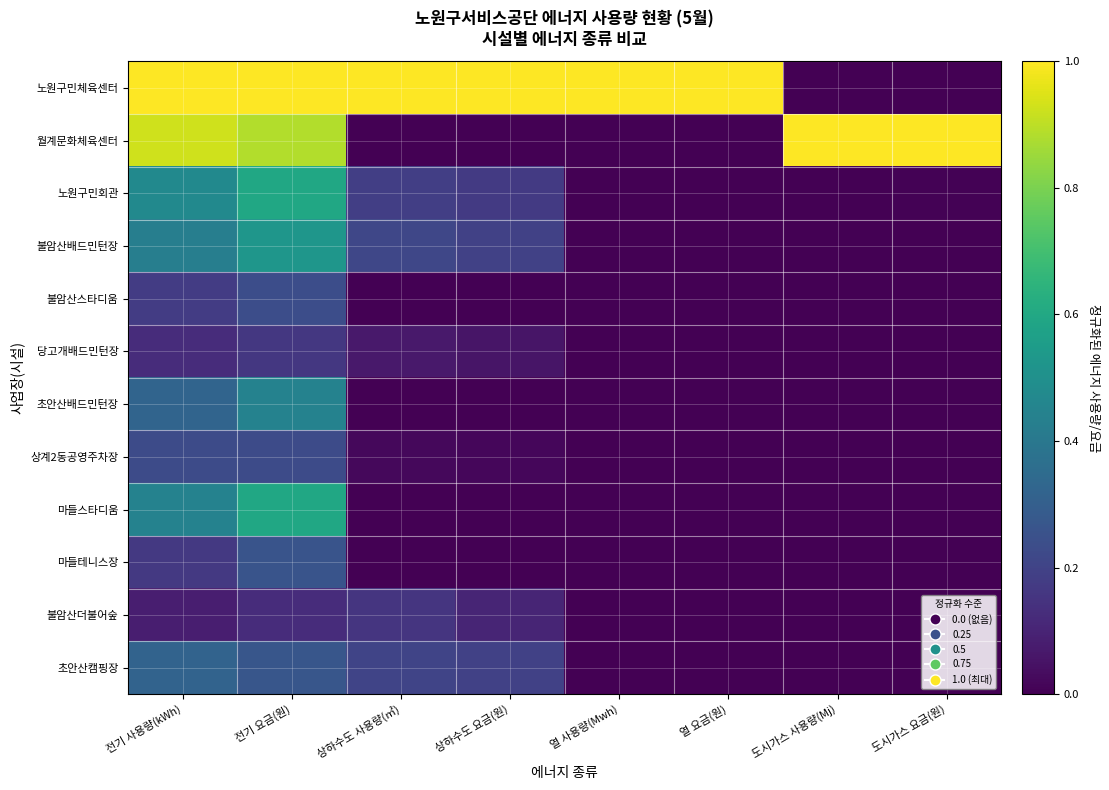

Reading right to left, transcribe all the data shown in this chart.

노원구민체육센터: 도시가스 요금(원)=0.0	도시가스 사용량(Mj)=0.0	열 요금(원)=1.0	열 사용량(Mwh)=1.0	상하수도 요금(원)=1.0	상하수도 사용량(㎥)=1.0	전기 요금(원)=1.0	전기 사용량(kWh)=1.0
월계문화체육센터: 도시가스 요금(원)=1.0	도시가스 사용량(Mj)=1.0	열 요금(원)=0.0	열 사용량(Mwh)=0.0	상하수도 요금(원)=0.0	상하수도 사용량(㎥)=0.0	전기 요금(원)=0.9	전기 사용량(kWh)=0.9
노원구민회관: 도시가스 요금(원)=0.0	도시가스 사용량(Mj)=0.0	열 요금(원)=0.0	열 사용량(Mwh)=0.0	상하수도 요금(원)=0.2	상하수도 사용량(㎥)=0.2	전기 요금(원)=0.6	전기 사용량(kWh)=0.5
불암산배드민턴장: 도시가스 요금(원)=0.0	도시가스 사용량(Mj)=0.0	열 요금(원)=0.0	열 사용량(Mwh)=0.0	상하수도 요금(원)=0.2	상하수도 사용량(㎥)=0.2	전기 요금(원)=0.5	전기 사용량(kWh)=0.4
불암산스타디움: 도시가스 요금(원)=0.0	도시가스 사용량(Mj)=0.0	열 요금(원)=0.0	열 사용량(Mwh)=0.0	상하수도 요금(원)=0.0	상하수도 사용량(㎥)=0.0	전기 요금(원)=0.2	전기 사용량(kWh)=0.2
당고개배드민턴장: 도시가스 요금(원)=0.0	도시가스 사용량(Mj)=0.0	열 요금(원)=0.0	열 사용량(Mwh)=0.0	상하수도 요금(원)=0.1	상하수도 사용량(㎥)=0.1	전기 요금(원)=0.2	전기 사용량(kWh)=0.1
초안산배드민턴장: 도시가스 요금(원)=0.0	도시가스 사용량(Mj)=0.0	열 요금(원)=0.0	열 사용량(Mwh)=0.0	상하수도 요금(원)=0.0	상하수도 사용량(㎥)=0.0	전기 요금(원)=0.4	전기 사용량(kWh)=0.3
상계2동공영주차장: 도시가스 요금(원)=0.0	도시가스 사용량(Mj)=0.0	열 요금(원)=0.0	열 사용량(Mwh)=0.0	상하수도 요금(원)=0.0	상하수도 사용량(㎥)=0.0	전기 요금(원)=0.2	전기 사용량(kWh)=0.2
마들스타디움: 도시가스 요금(원)=0.0	도시가스 사용량(Mj)=0.0	열 요금(원)=0.0	열 사용량(Mwh)=0.0	상하수도 요금(원)=0.0	상하수도 사용량(㎥)=0.0	전기 요금(원)=0.6	전기 사용량(kWh)=0.4
마들테니스장: 도시가스 요금(원)=0.0	도시가스 사용량(Mj)=0.0	열 요금(원)=0.0	열 사용량(Mwh)=0.0	상하수도 요금(원)=0.0	상하수도 사용량(㎥)=0.0	전기 요금(원)=0.3	전기 사용량(kWh)=0.2
불암산더불어숲: 도시가스 요금(원)=0.0	도시가스 사용량(Mj)=0.0	열 요금(원)=0.0	열 사용량(Mwh)=0.0	상하수도 요금(원)=0.1	상하수도 사용량(㎥)=0.2	전기 요금(원)=0.1	전기 사용량(kWh)=0.1
초안산캠핑장: 도시가스 요금(원)=0.0	도시가스 사용량(Mj)=0.0	열 요금(원)=0.0	열 사용량(Mwh)=0.0	상하수도 요금(원)=0.2	상하수도 사용량(㎥)=0.2	전기 요금(원)=0.3	전기 사용량(kWh)=0.3